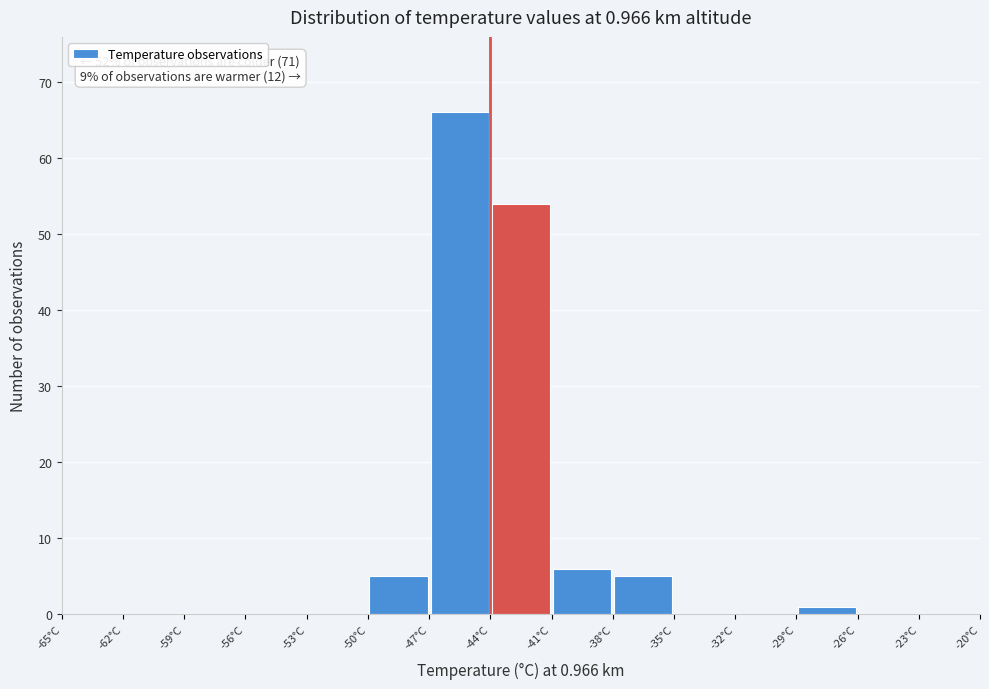

Over which range of the x-axis is the bar tallest?

-47 to -44